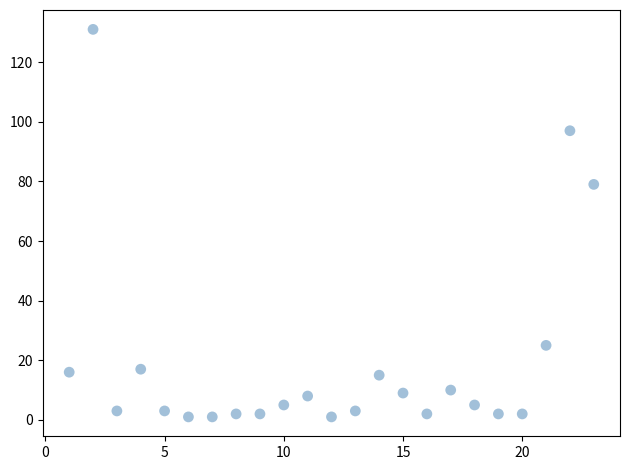

What is the range of Y values (max minus min)?

130